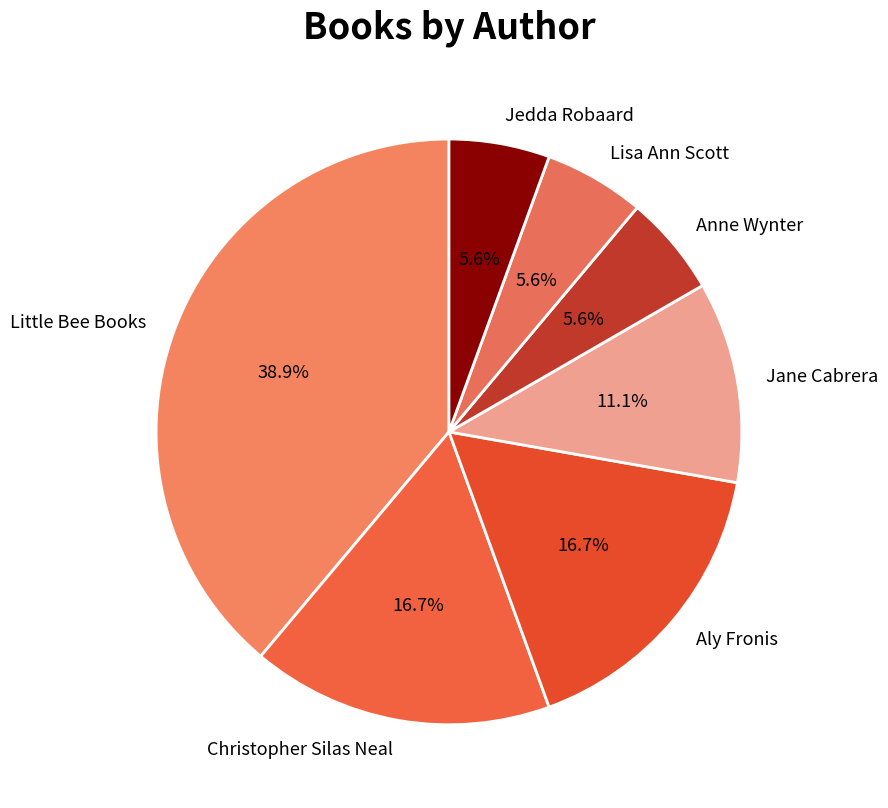

What percentage is NOT represented by Aly Fronis?

83.3%